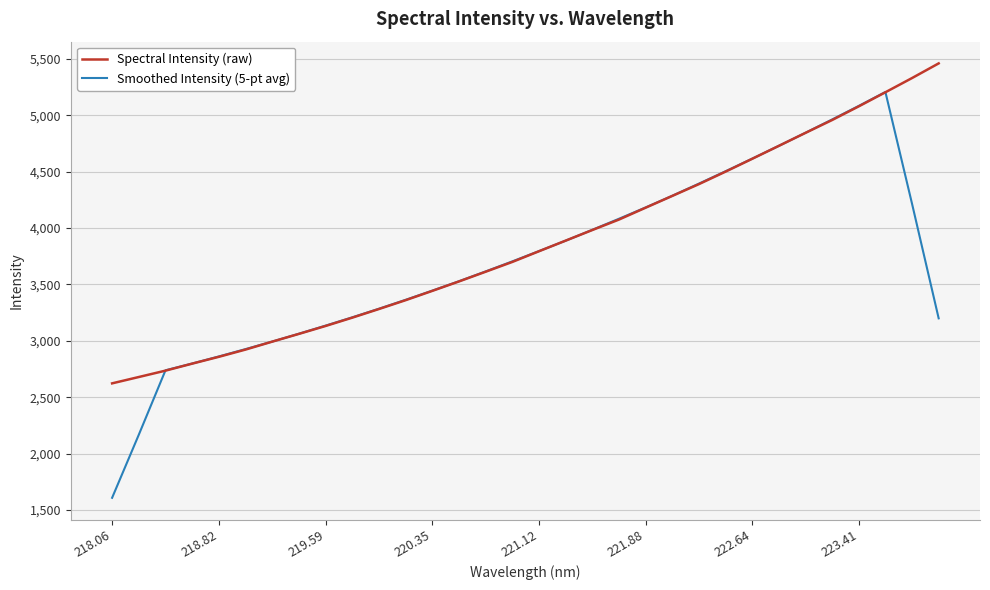

How many series are shown in this chart?

2